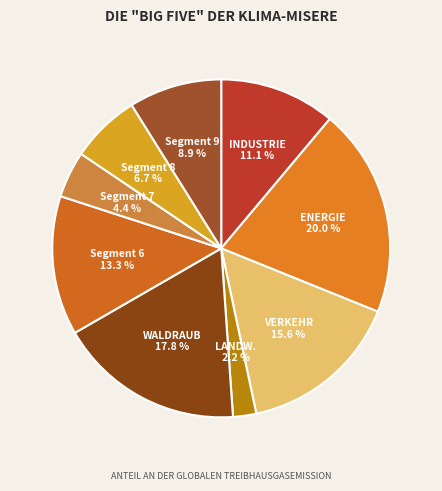

How much of the chart is everything except VERKEHR?

84.4%